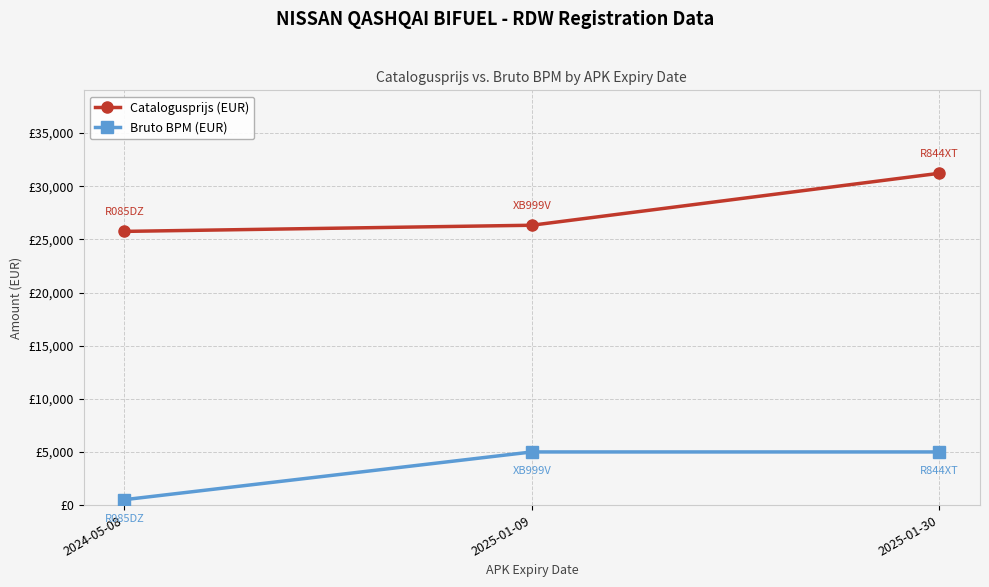

List the series in order of their peak value, lowest first.

Bruto BPM (EUR), Catalogusprijs (EUR)